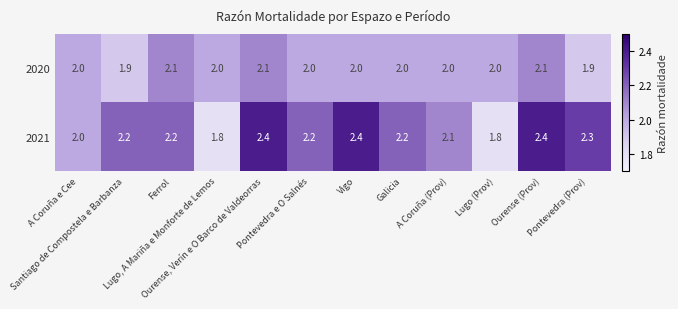

How many categories are shown in the chart?

12